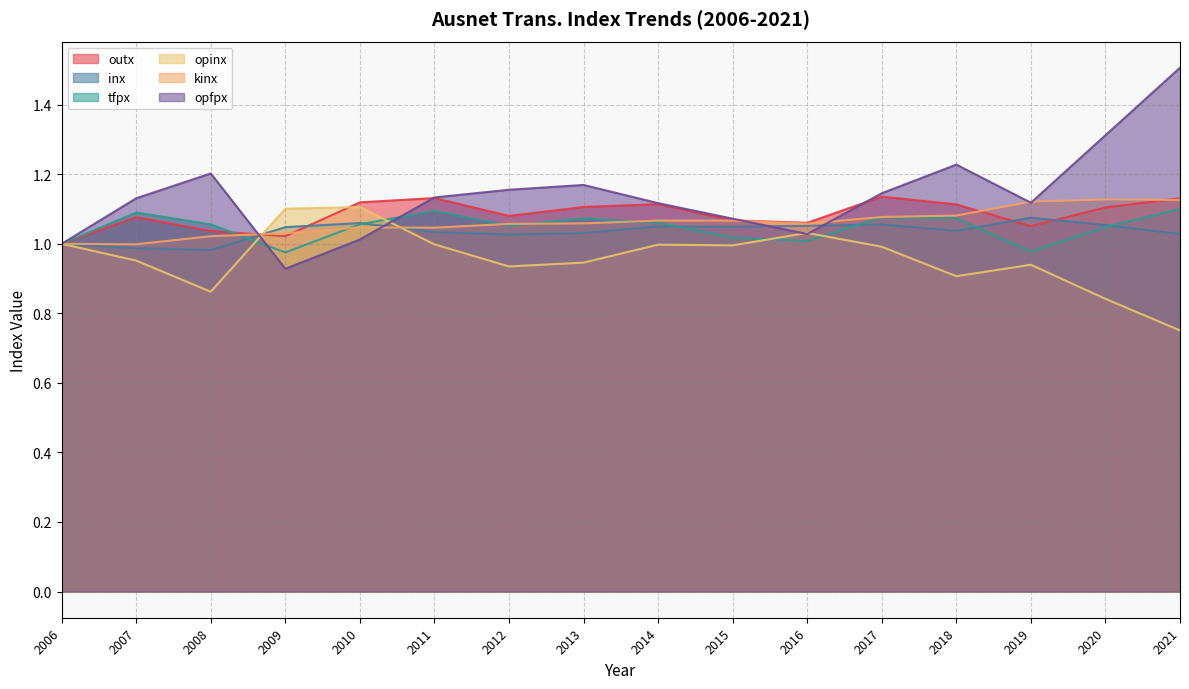

What is the greatest value displayed?

1.5